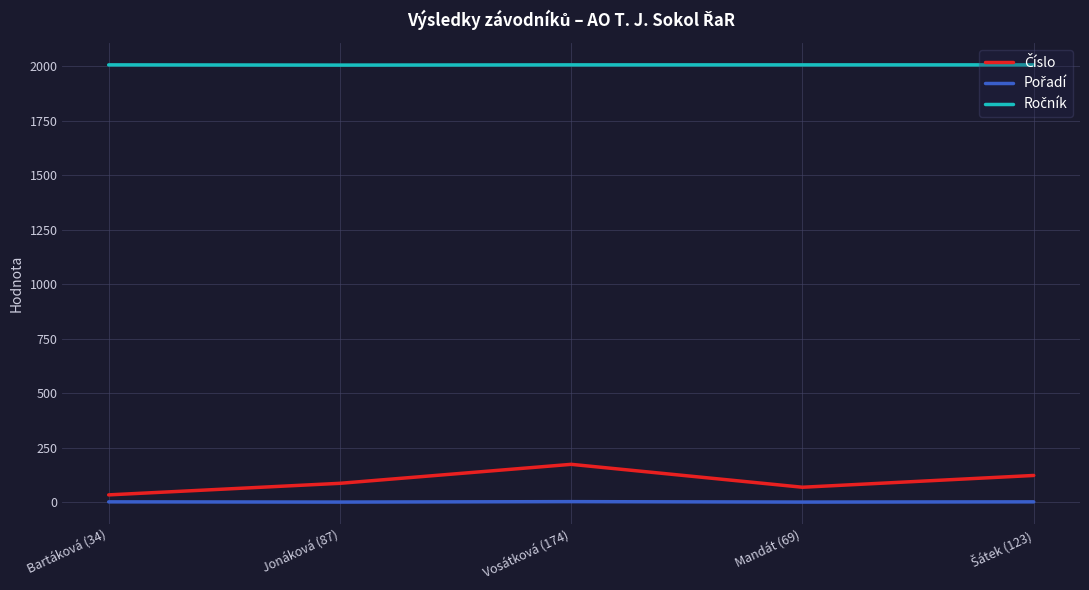

What is the label of the 5th point from the right?

Bartáková (34)